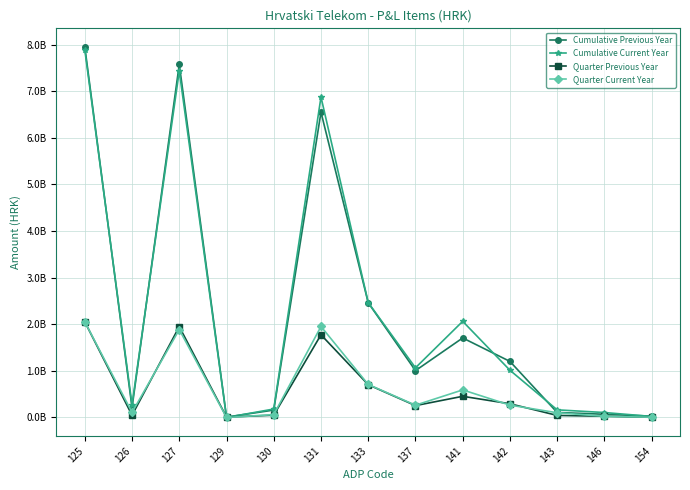

Rank the series by their maximum value, from lowest to highest.

Quarter Current Year, Quarter Previous Year, Cumulative Current Year, Cumulative Previous Year